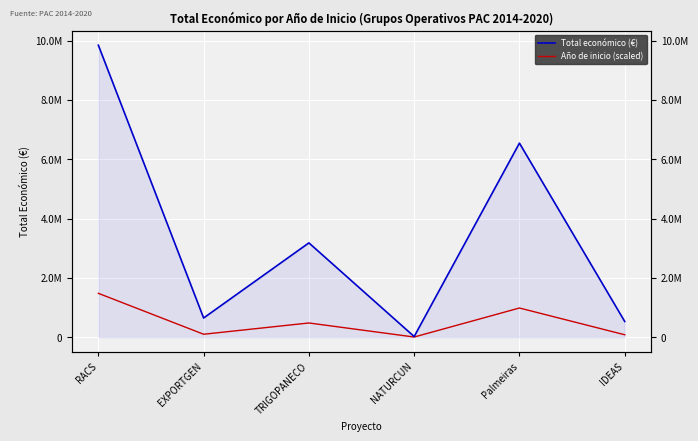

Does the chart display data point markers on the line(s)?

No